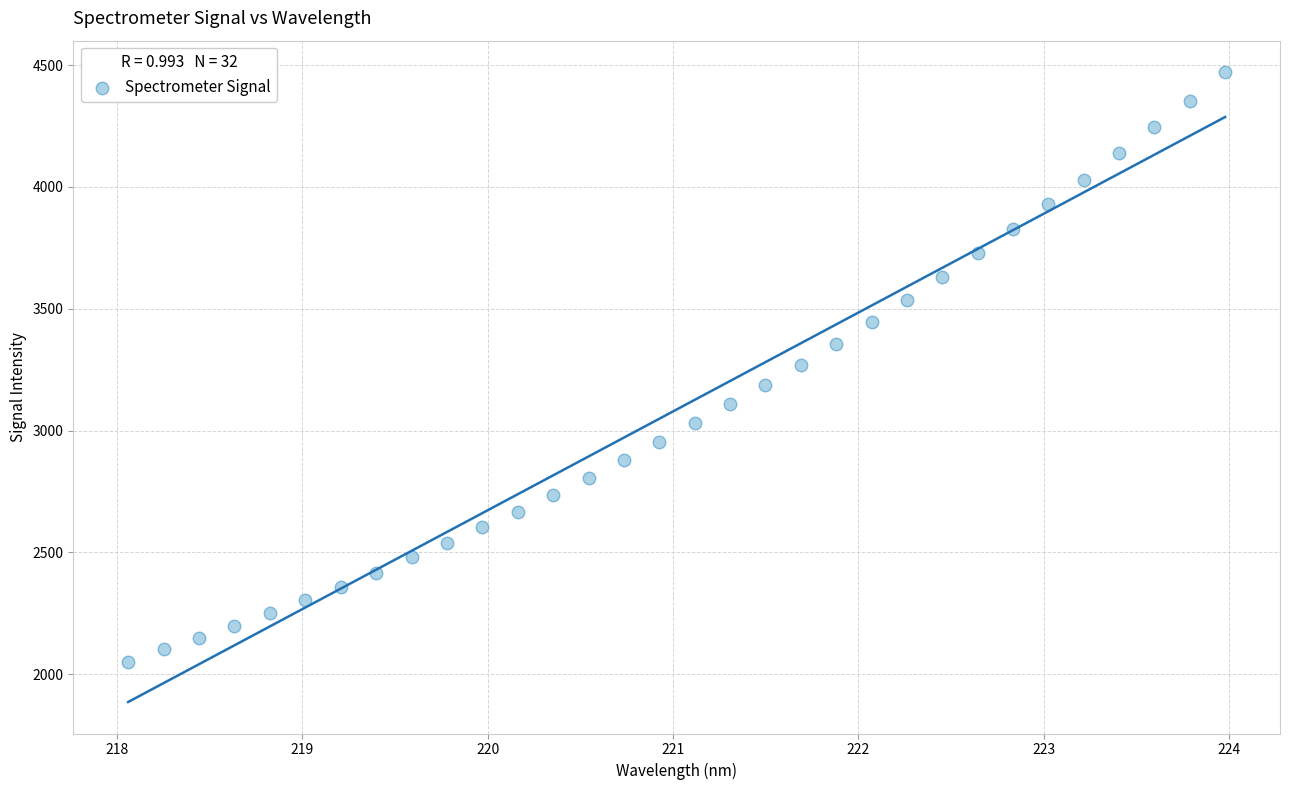

What is the range of X values (max minus min)?

5.9